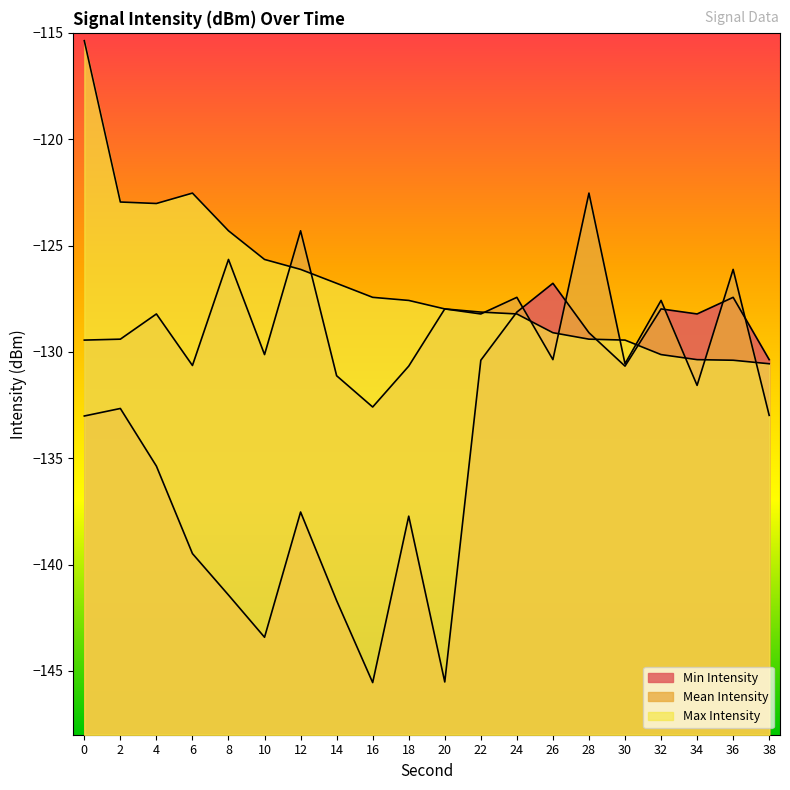

List the series in order of their peak value, lowest first.

Min Intensity, Mean Intensity, Max Intensity